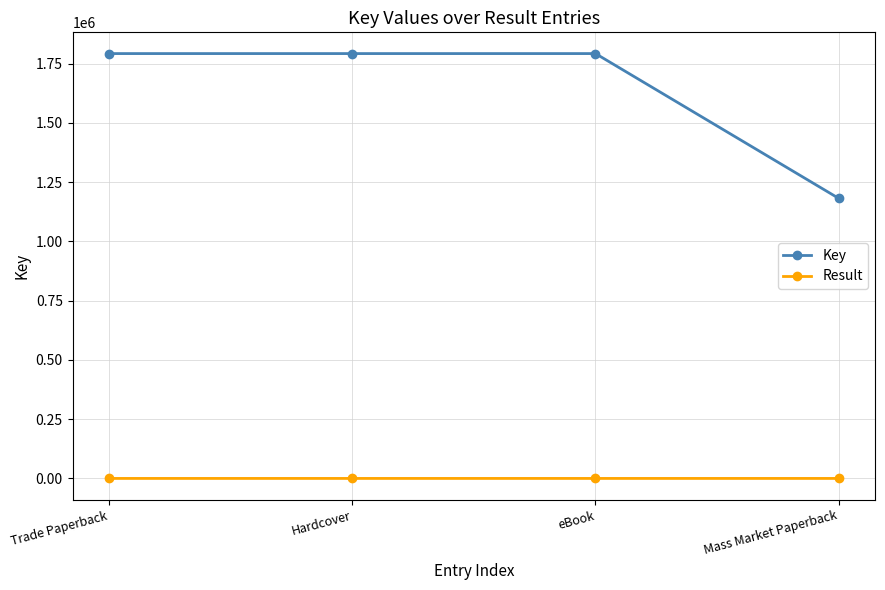

Is the value of Key at eBook greater than the value of Result at Hardcover?

Yes